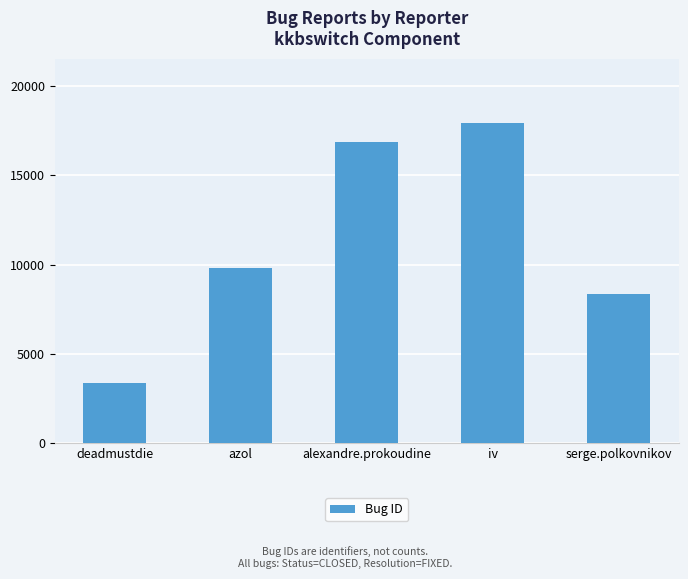

Which category has the highest value across all series?

iv